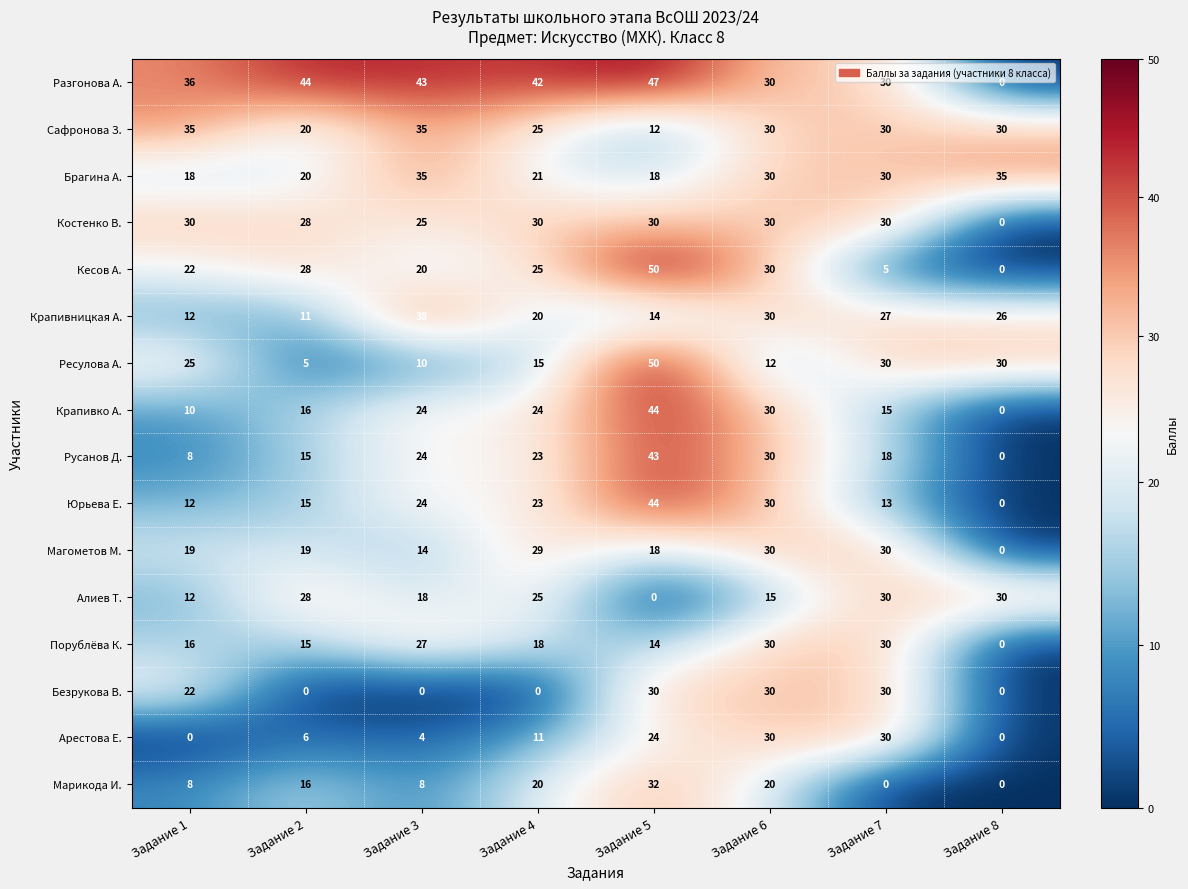

What is the total value across all series at Задание 2?

286